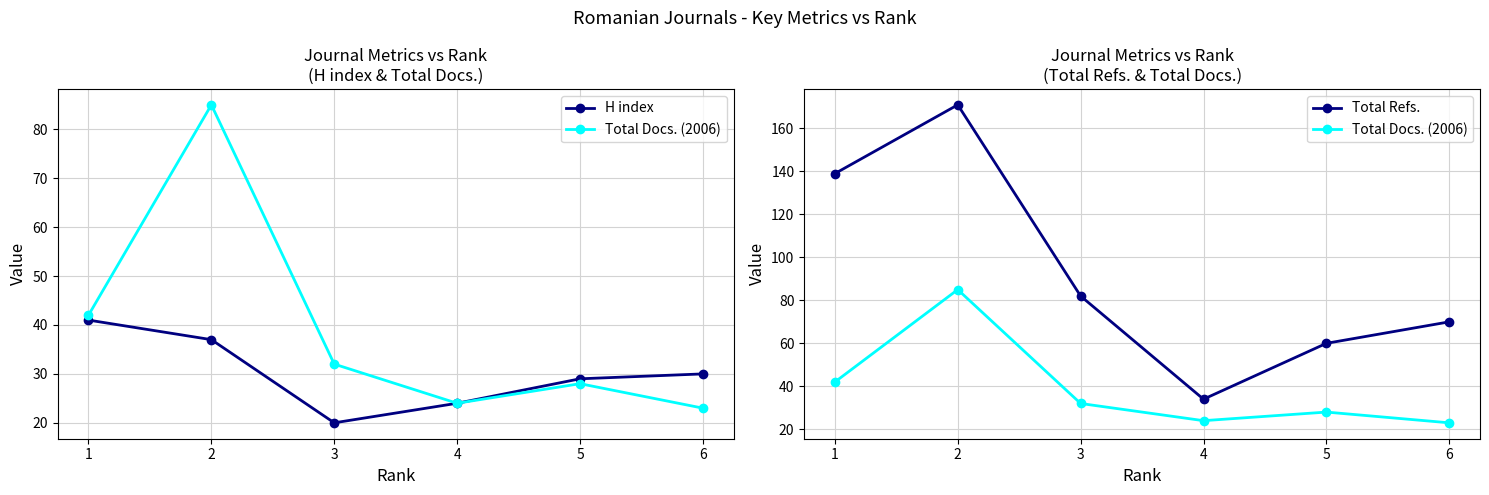

What is the value of the Total Docs. (2006) point at the 3rd from the left?

32